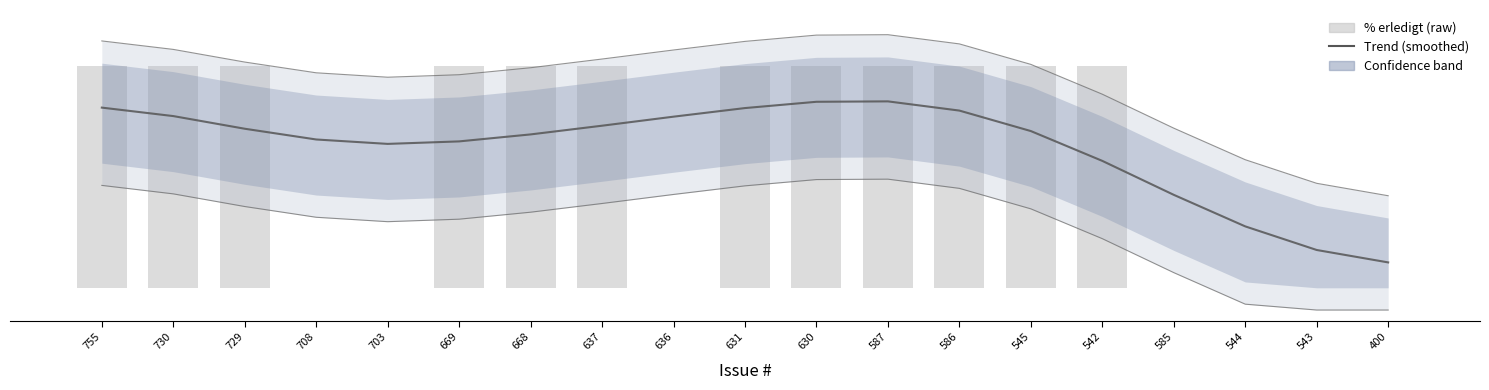

What is the average value of the % erledigt (raw) series?

63.2